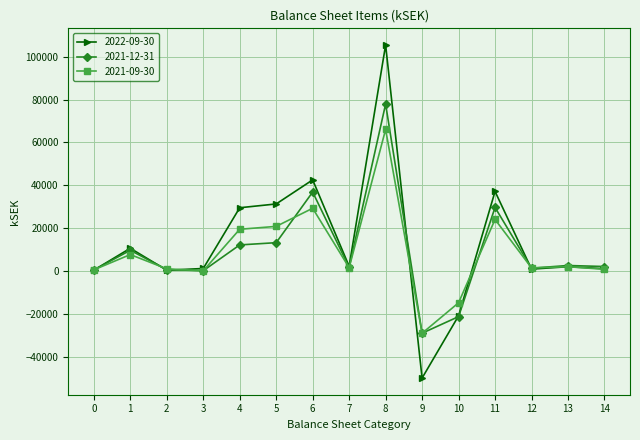

Which series has the largest range (max minus min)?

2022-09-30